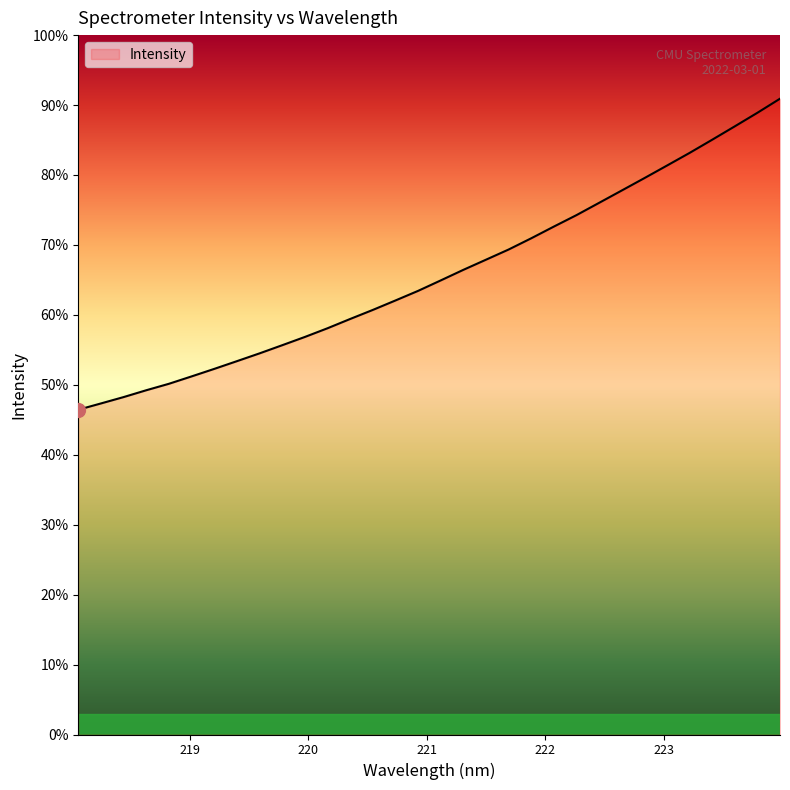

Does the chart have visible grid lines?

No